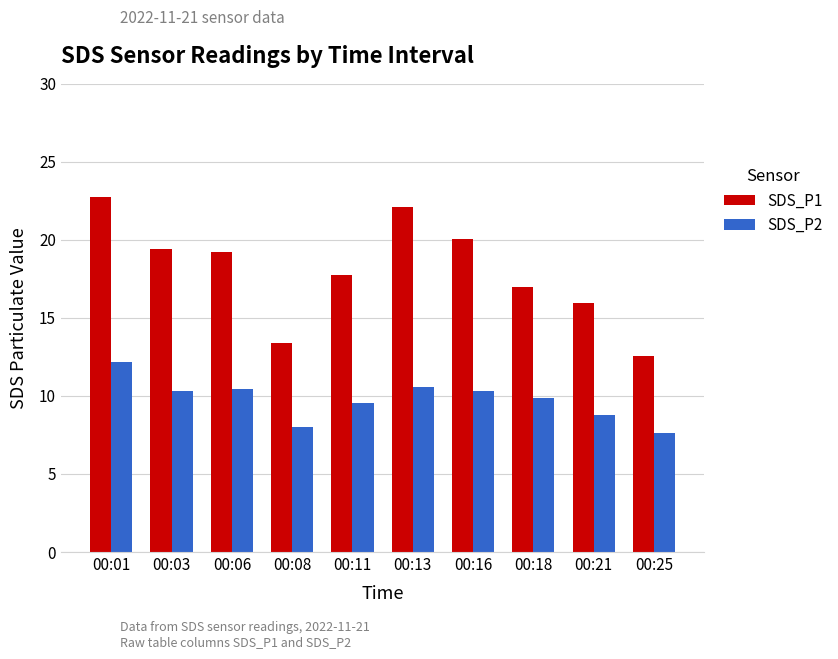

What is the value of the SDS_P2 bar at the 1st from the left?

12.2